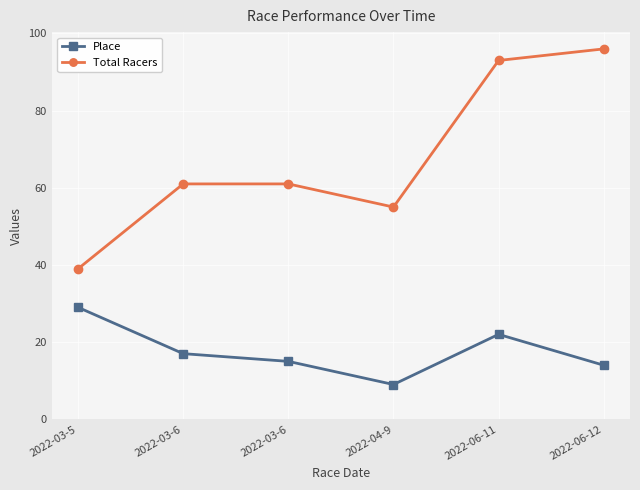

What is the label of the 2nd point from the right?

2022-06-11